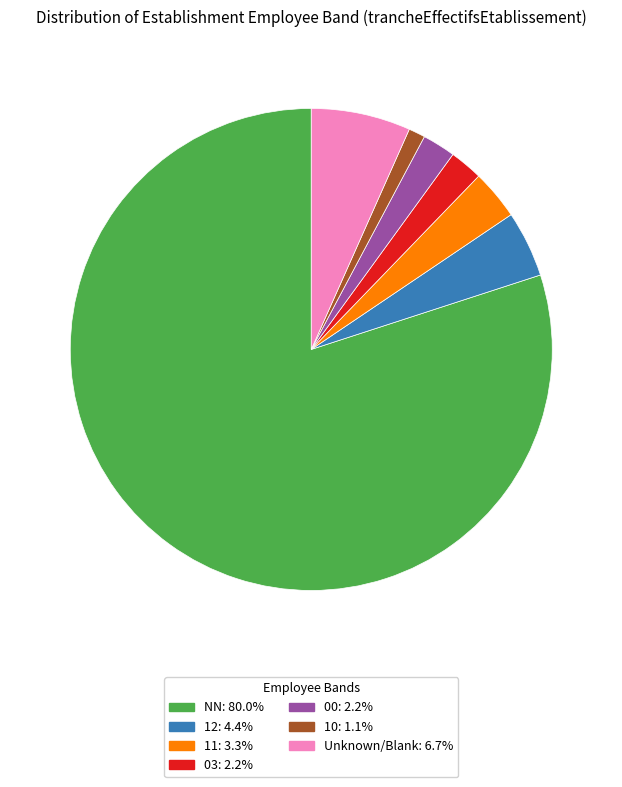

Does any single category account for the majority?

Yes